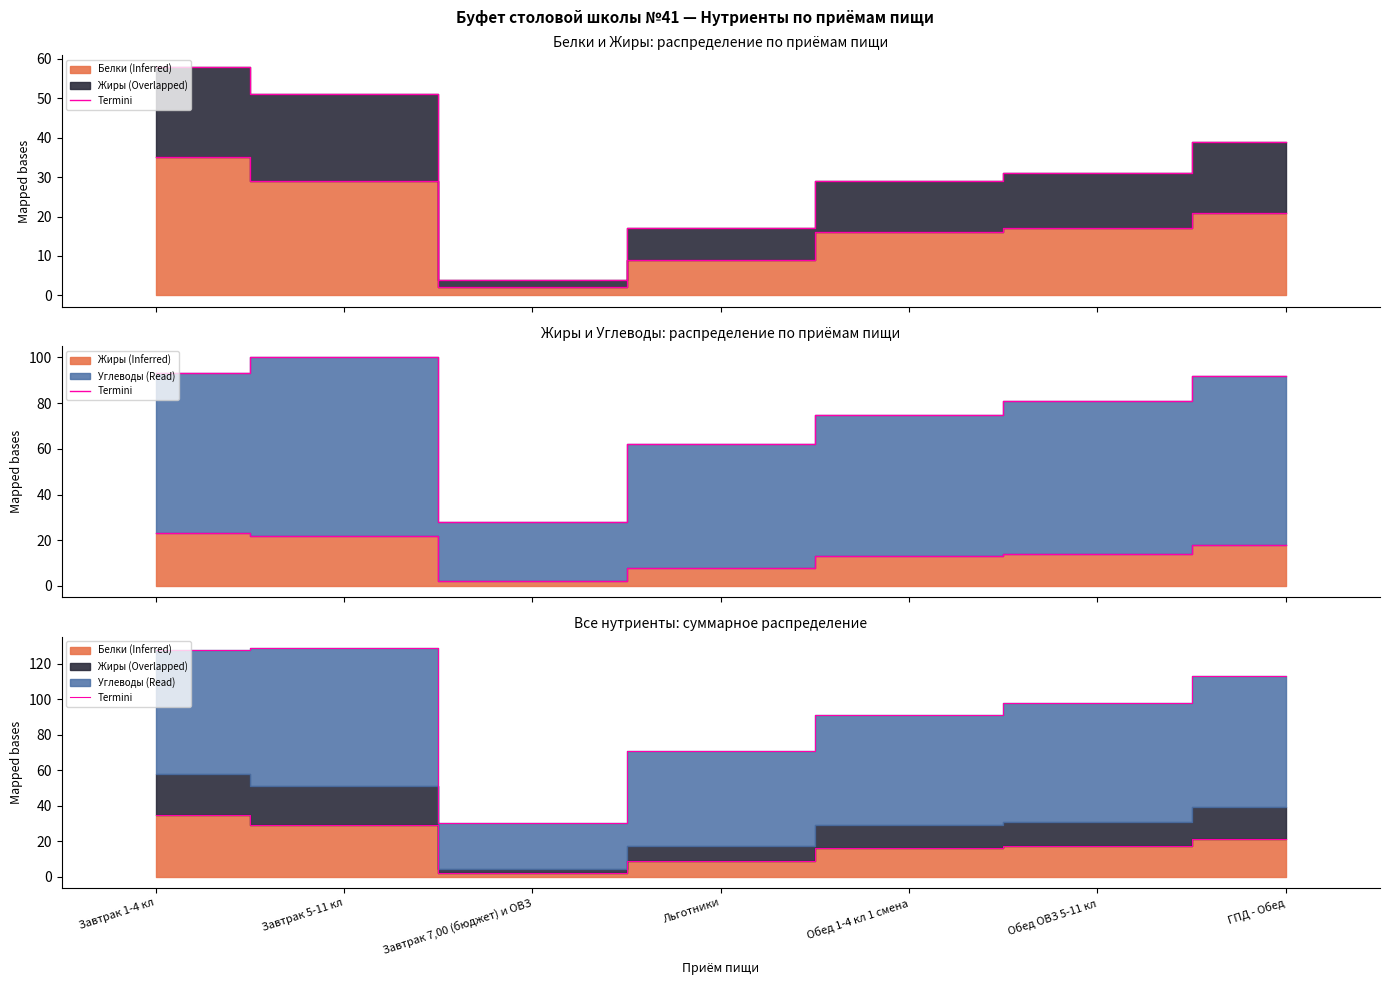

How many interior local valleys (lower than both neighbors) does the data have?

1